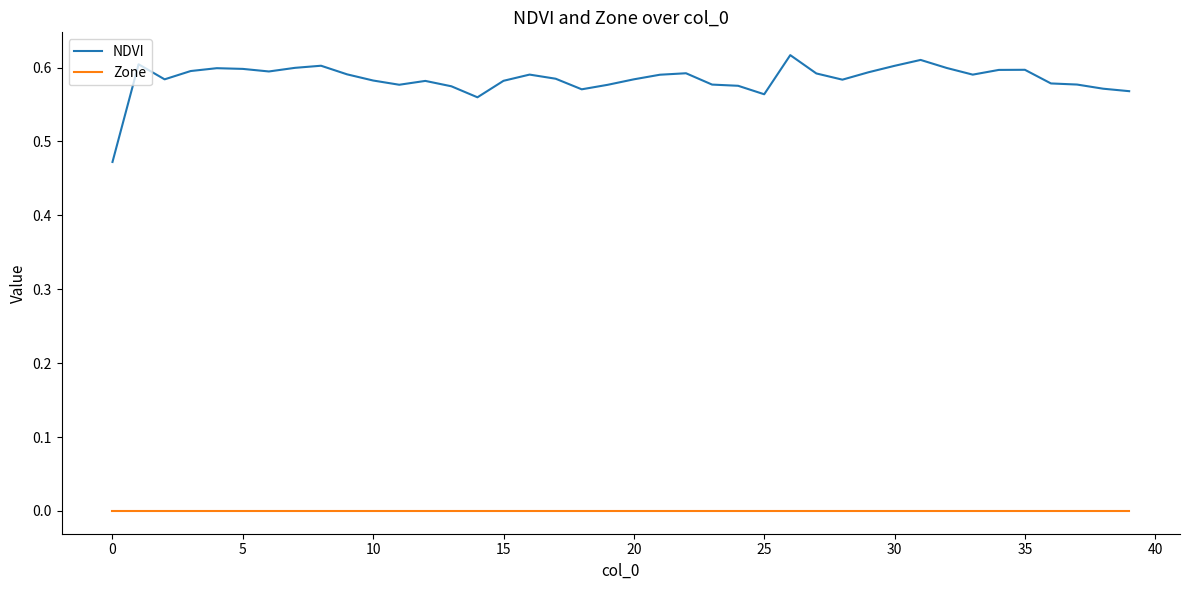

Which series has the largest total across all categories?

NDVI